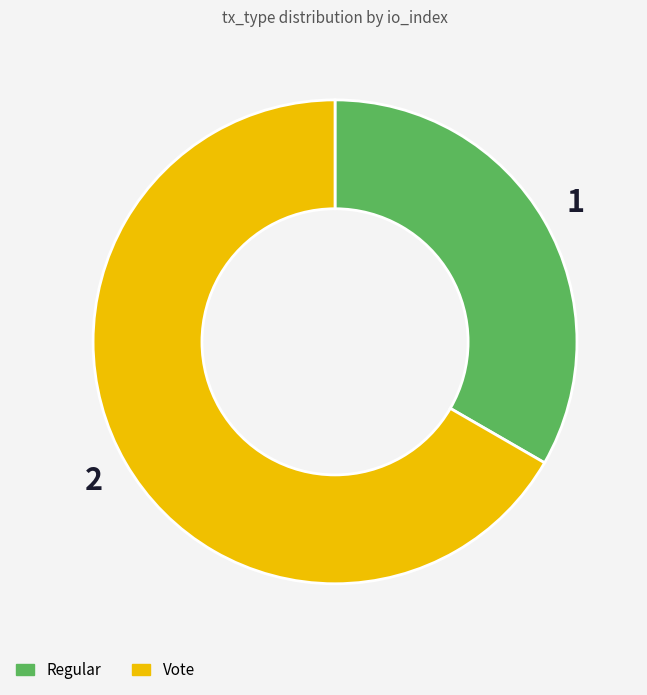

Is the sum of Vote and Regular greater than half?

Yes